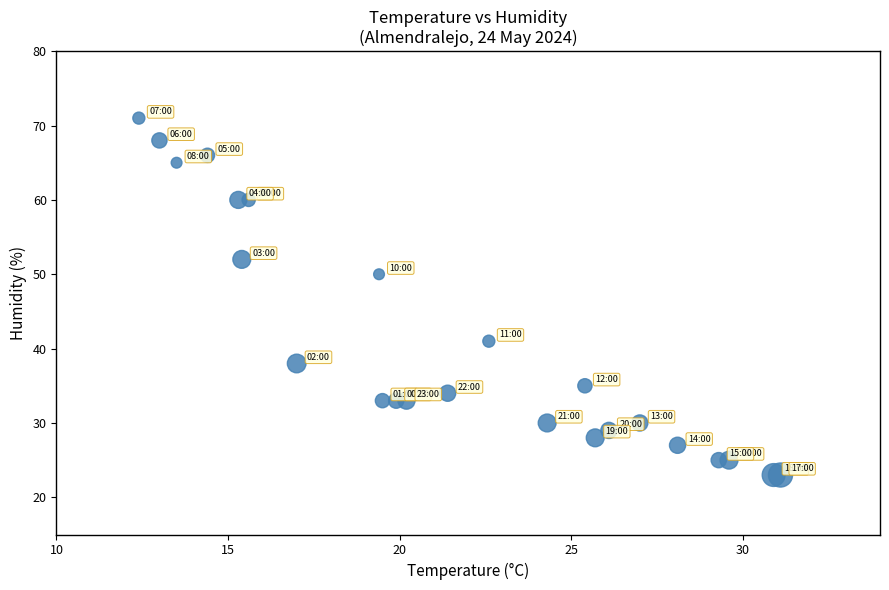

What Y value in the scatter plot is closest to 47?

50